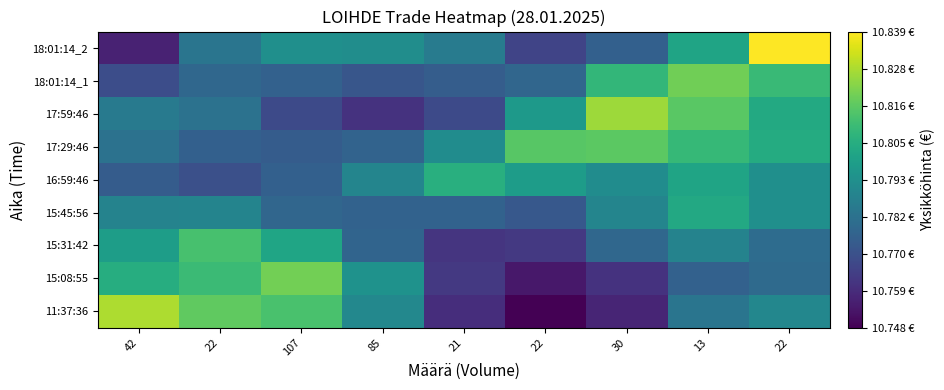

How many data points does each series have?

9